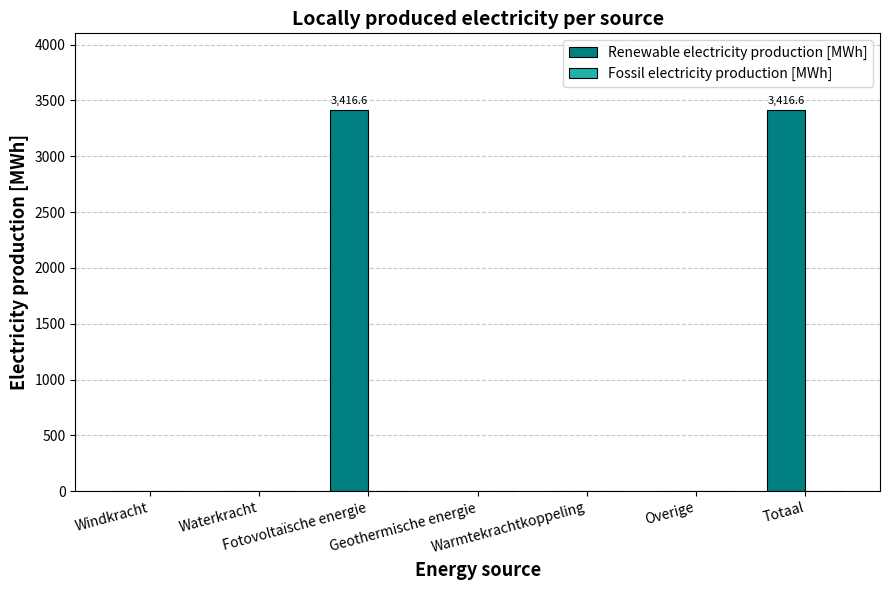

What is the greatest value displayed?

3416.6